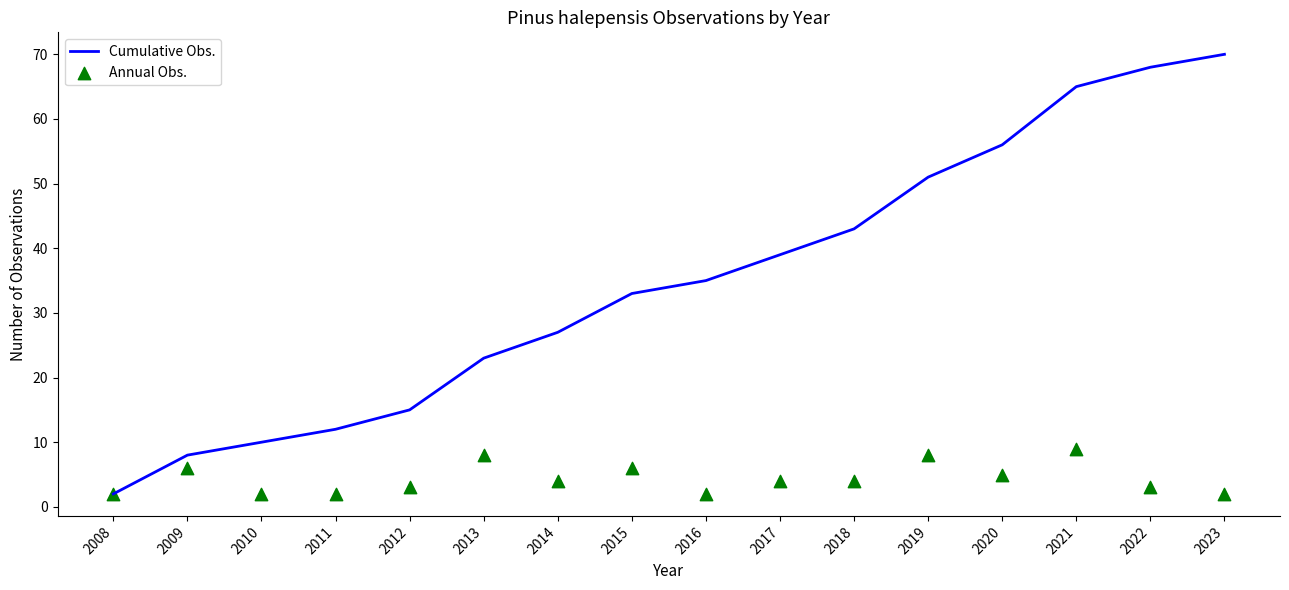

What are all the series names shown in the legend?

Cumulative Obs., Annual Obs.